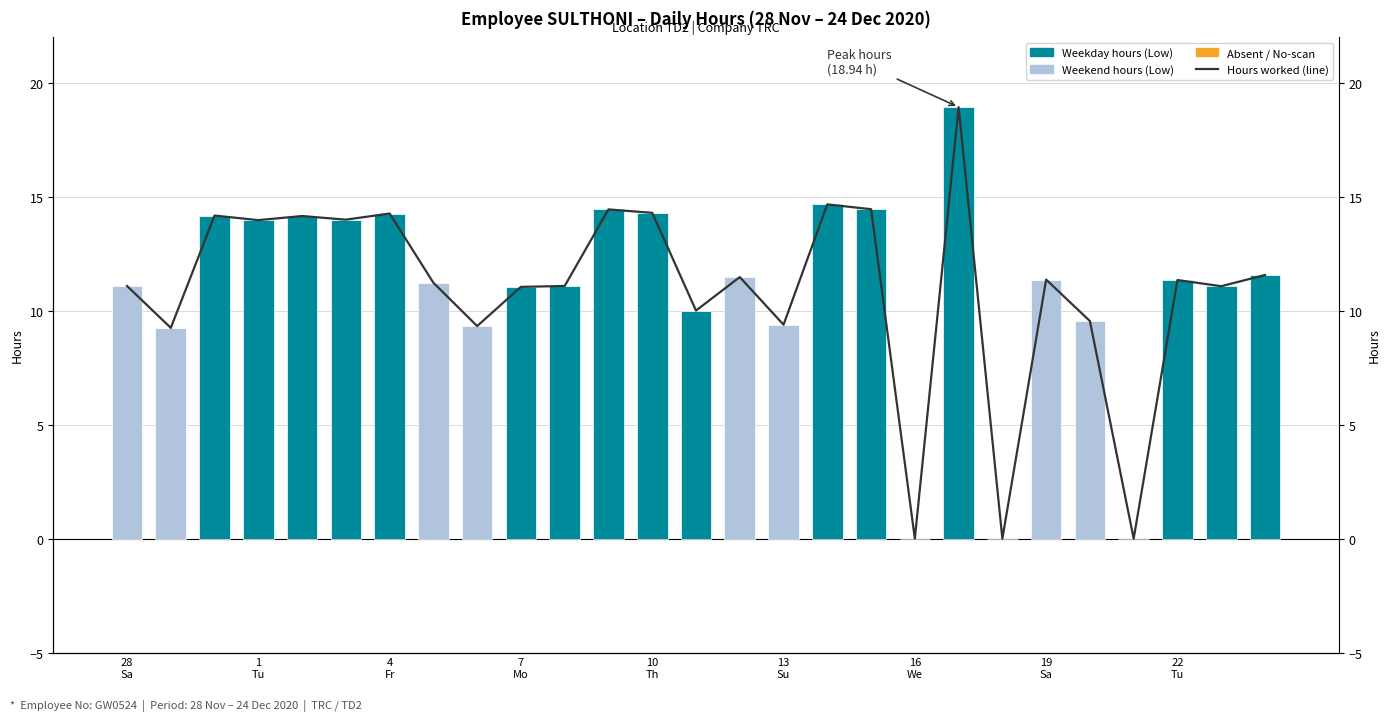

What is the average value?

11.0